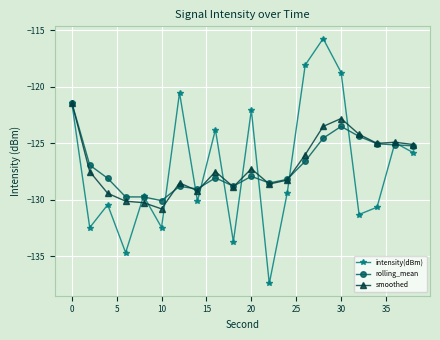

In intensity(dBm), how many points are higher than both neighbors (excluding endpoints)?

7